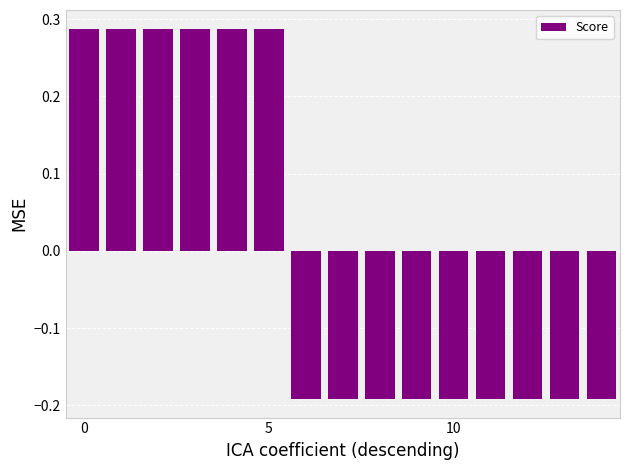

How many distinct data groups are displayed?

1